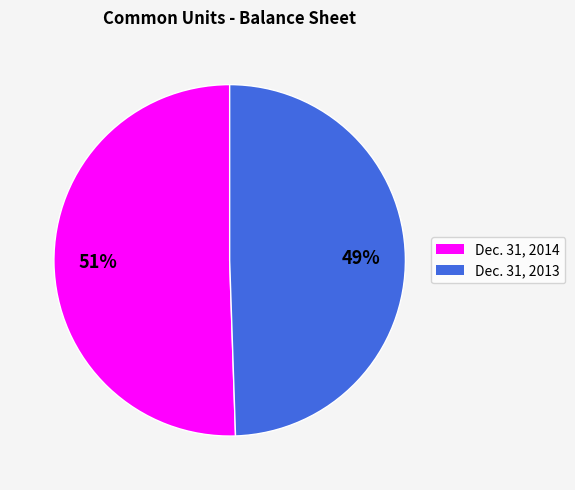

Is there any slice that represents more than half of the pie?

Yes